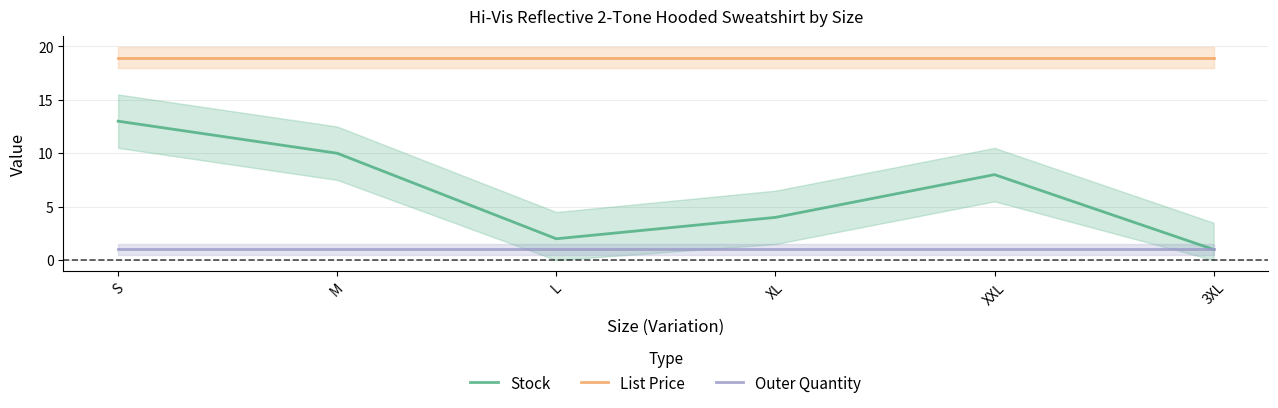

What position from the right is XXL?

2